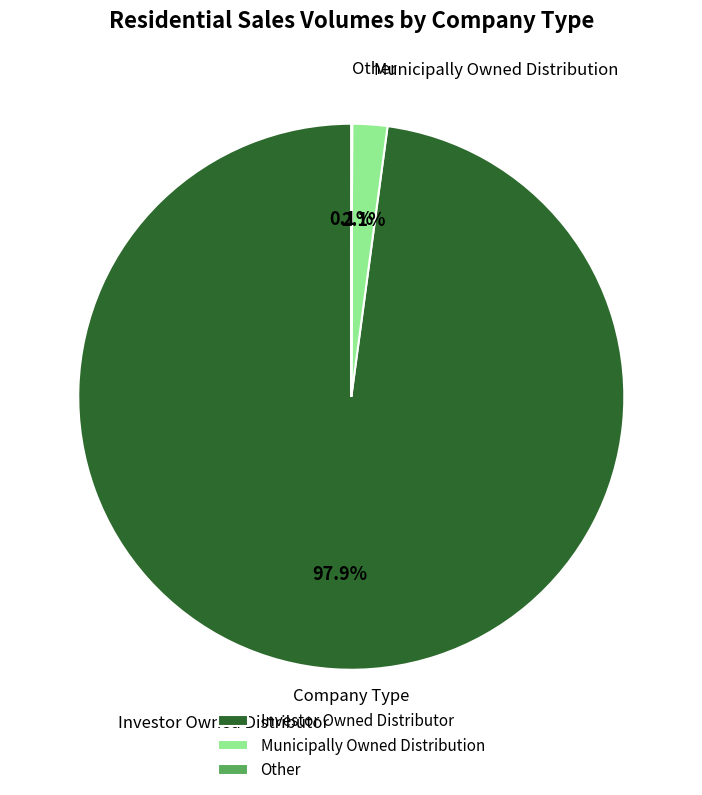

Which has a higher value, Investor Owned Distributor or Municipally Owned Distribution?

Investor Owned Distributor